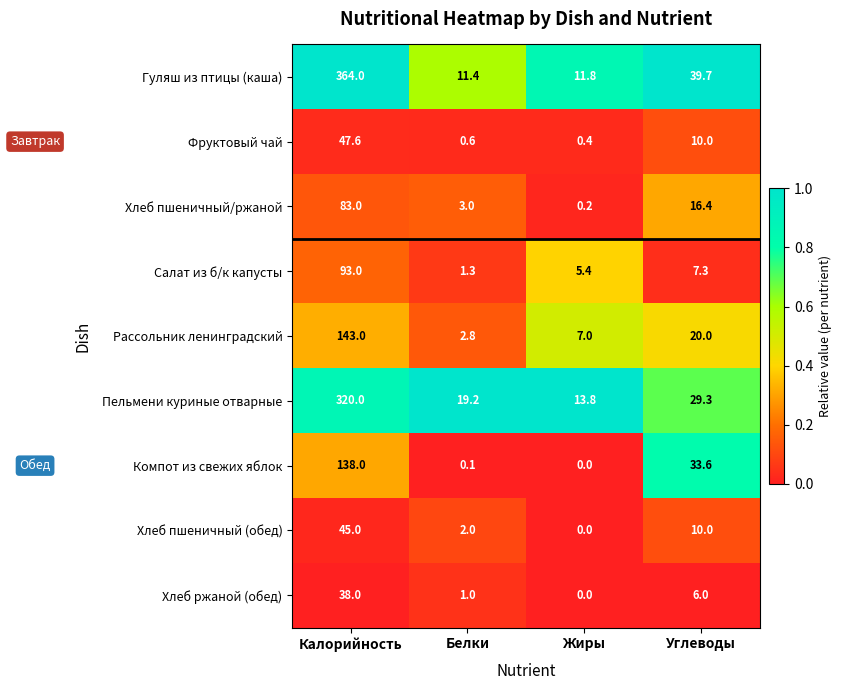

Which series has the widest spread of values?

Гуляш из птицы (каша)